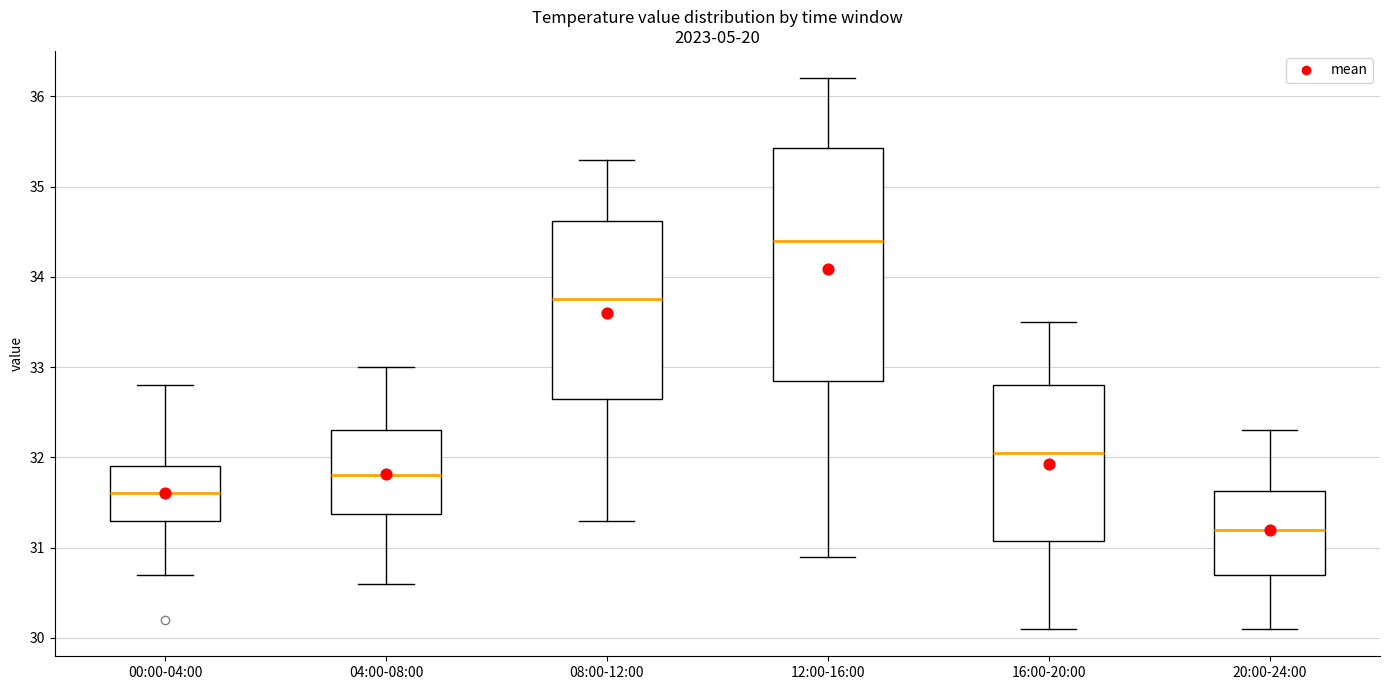

Reading left to right, read every box against the y-axis: the position of its median line, the range the box covers, and the ends of its whiskers. The values are not printed on the chart, so give them approximately, as read against the axis.

00:00-04:00: median 31.6, box 31.3 to 31.9, whiskers 30.7 to 32.8
04:00-08:00: median 31.8, box 31.4 to 32.3, whiskers 30.6 to 33.0
08:00-12:00: median 33.8, box 32.7 to 34.6, whiskers 31.3 to 35.3
12:00-16:00: median 34.4, box 32.9 to 35.4, whiskers 30.9 to 36.2
16:00-20:00: median 32.1, box 31.1 to 32.8, whiskers 30.1 to 33.5
20:00-24:00: median 31.2, box 30.7 to 31.6, whiskers 30.1 to 32.3